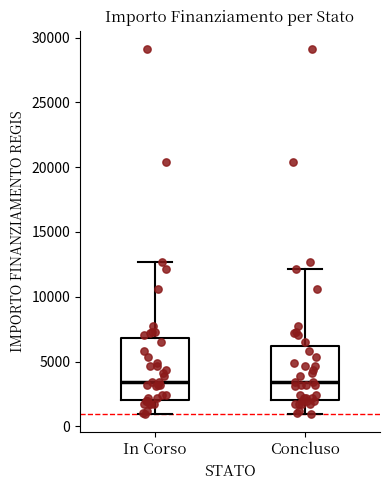

Where does the lower whisker of the box for Concluso end on the y-axis? The values are not printed on the chart, so give them approximately, as read against the axis.

1000